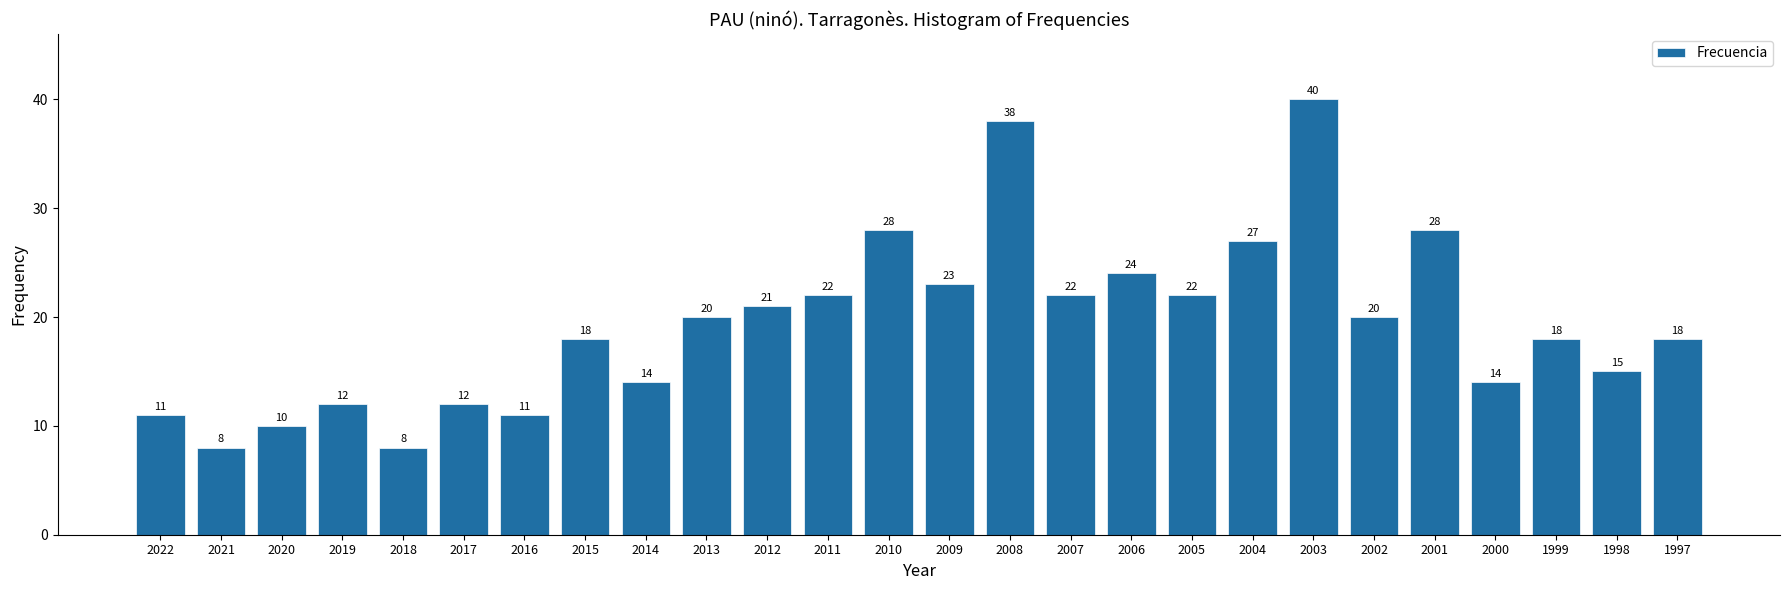

Reading left to right, list all the values displayed in this chart.

11	8	10	12	8	12	11	18	14	20	21	22	28	23	38	22	24	22	27	40	20	28	14	18	15	18